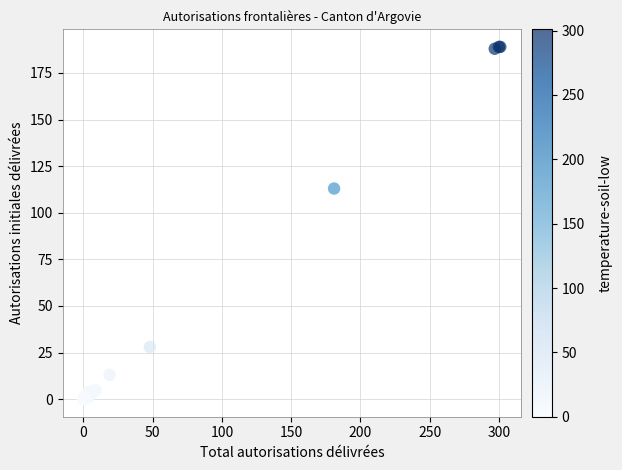

What Y value in the scatter plot is closest to 94?

113